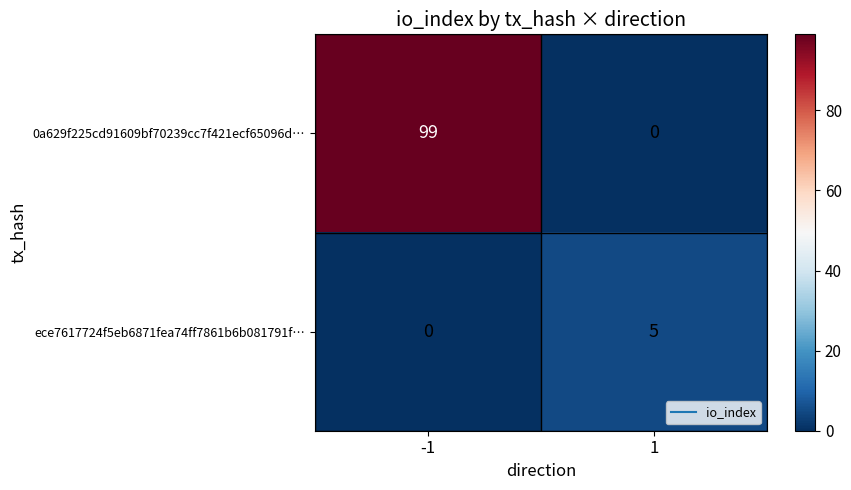

What is the difference between the ece7617724f5eb6871fea74ff7861b6b081791f… values at 1 and -1?

5